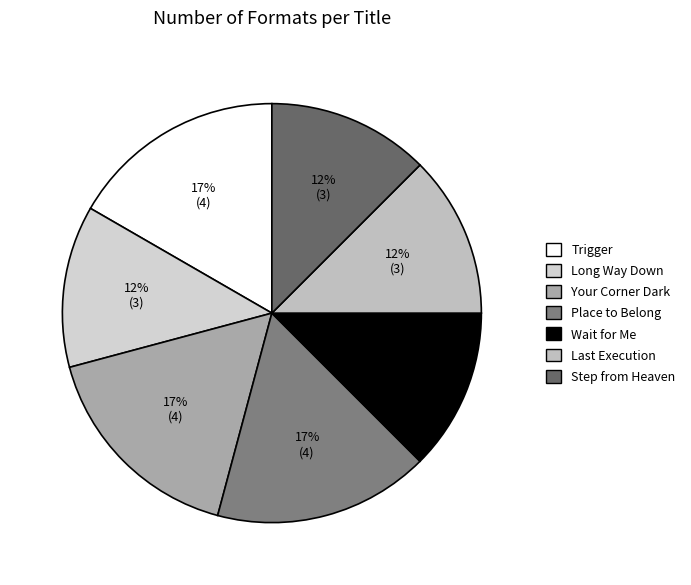

How many segments does this pie chart have?

7